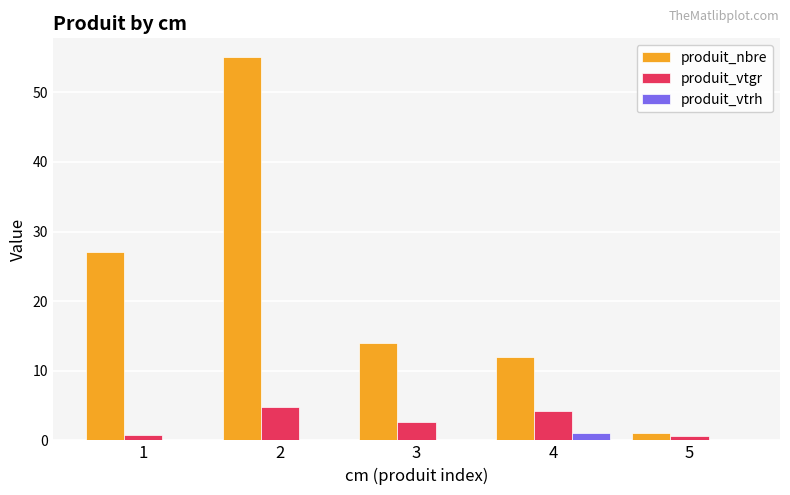

What is the sum of the produit_nbre values at 4 and 1?

39.0